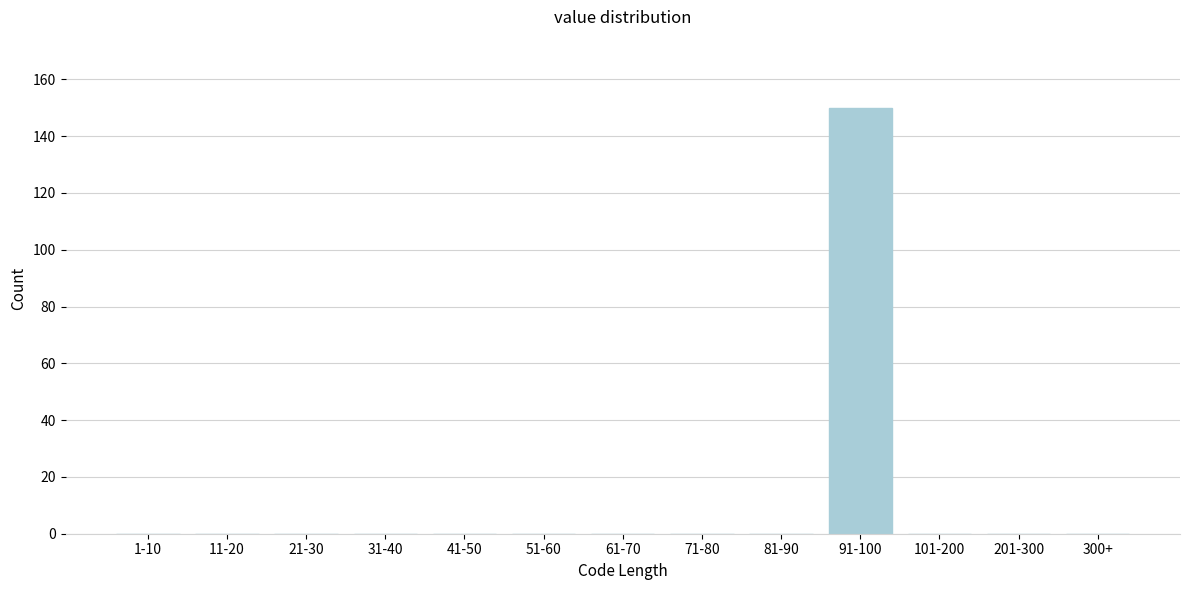

Reading left to right, extract all data points from this chart.

1-10=0	11-20=0	21-30=0	31-40=0	41-50=0	51-60=0	61-70=0	71-80=0	81-90=0	91-100=150	101-200=0	201-300=0	300+=0